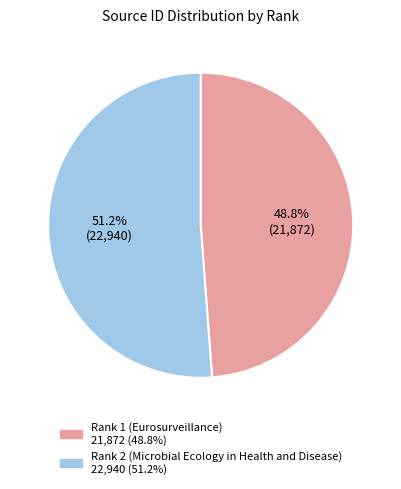

The Rank 1 (Eurosurveillance) slice represents 49% of the pie. True or false?

True